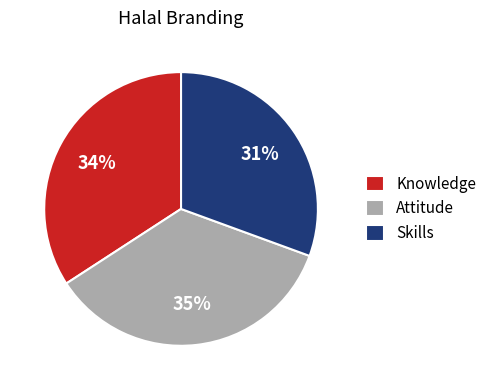

Rank the categories by value from highest to lowest.

Attitude, Knowledge, Skills